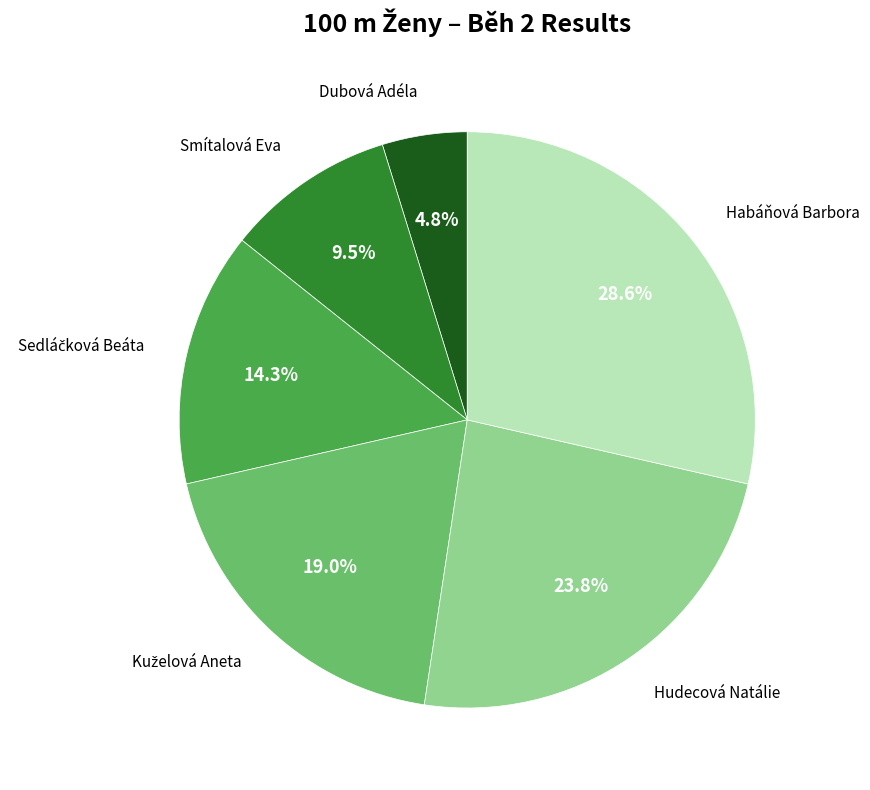

The Dubová Adéla slice represents 11% of the pie. True or false?

False